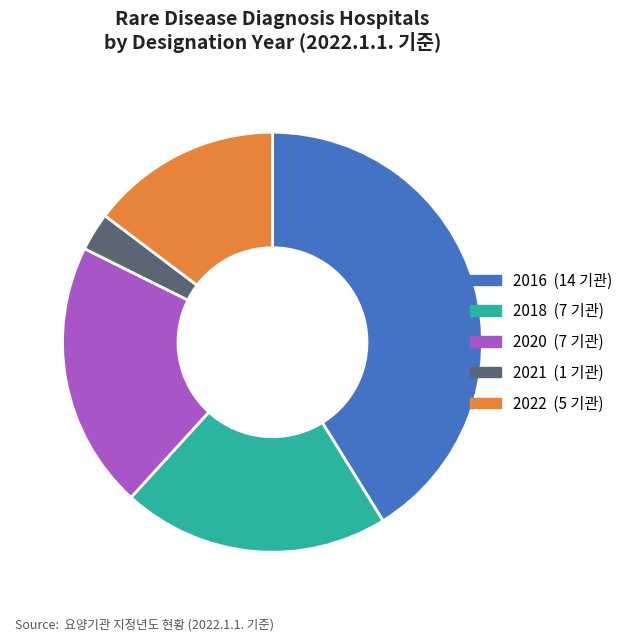

How many slices are in this pie chart?

5